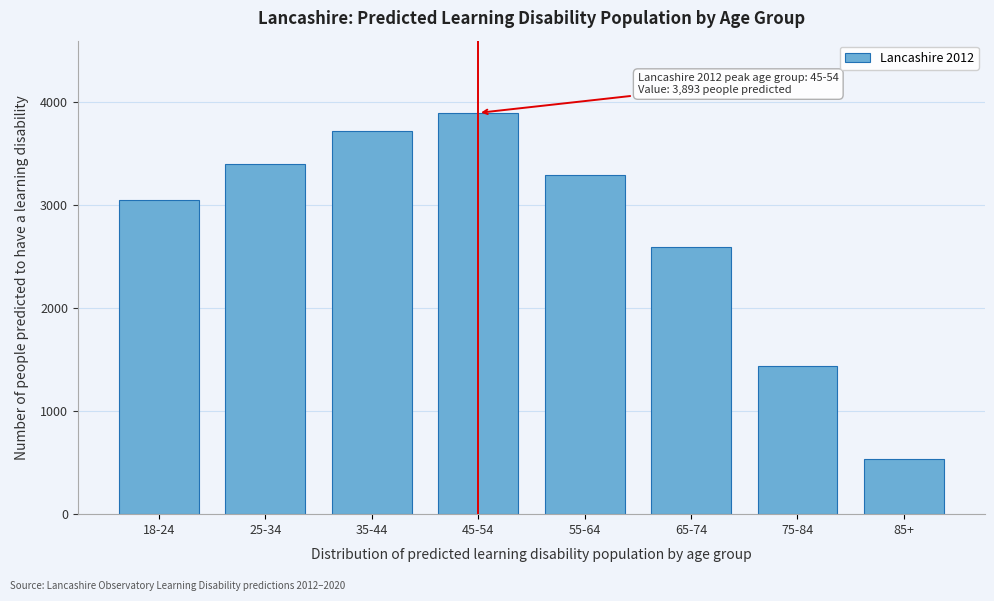

Reading right to left, transcribe all the data shown in this chart.

538	1441	2594	3288	3893	3714	3399	3044